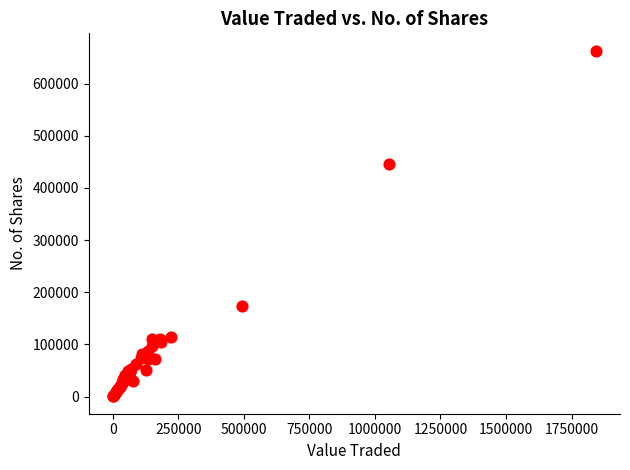

What Y value in the scatter plot is closest to 331723?

445548